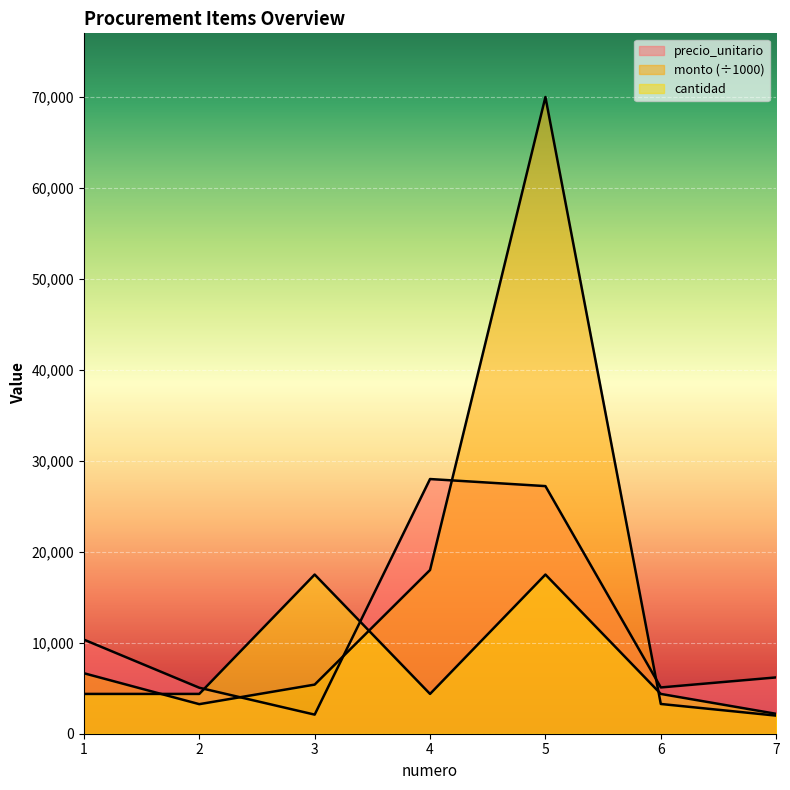

At which category is the sum across all series the highest?

5